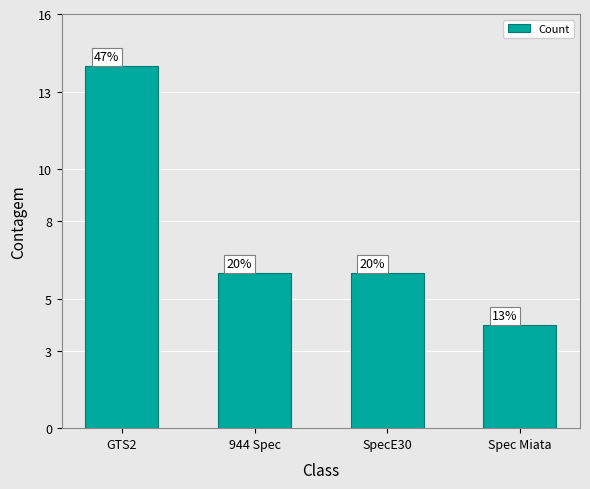

List the labels in order of value, smallest first.

Spec Miata, 944 Spec, SpecE30, GTS2